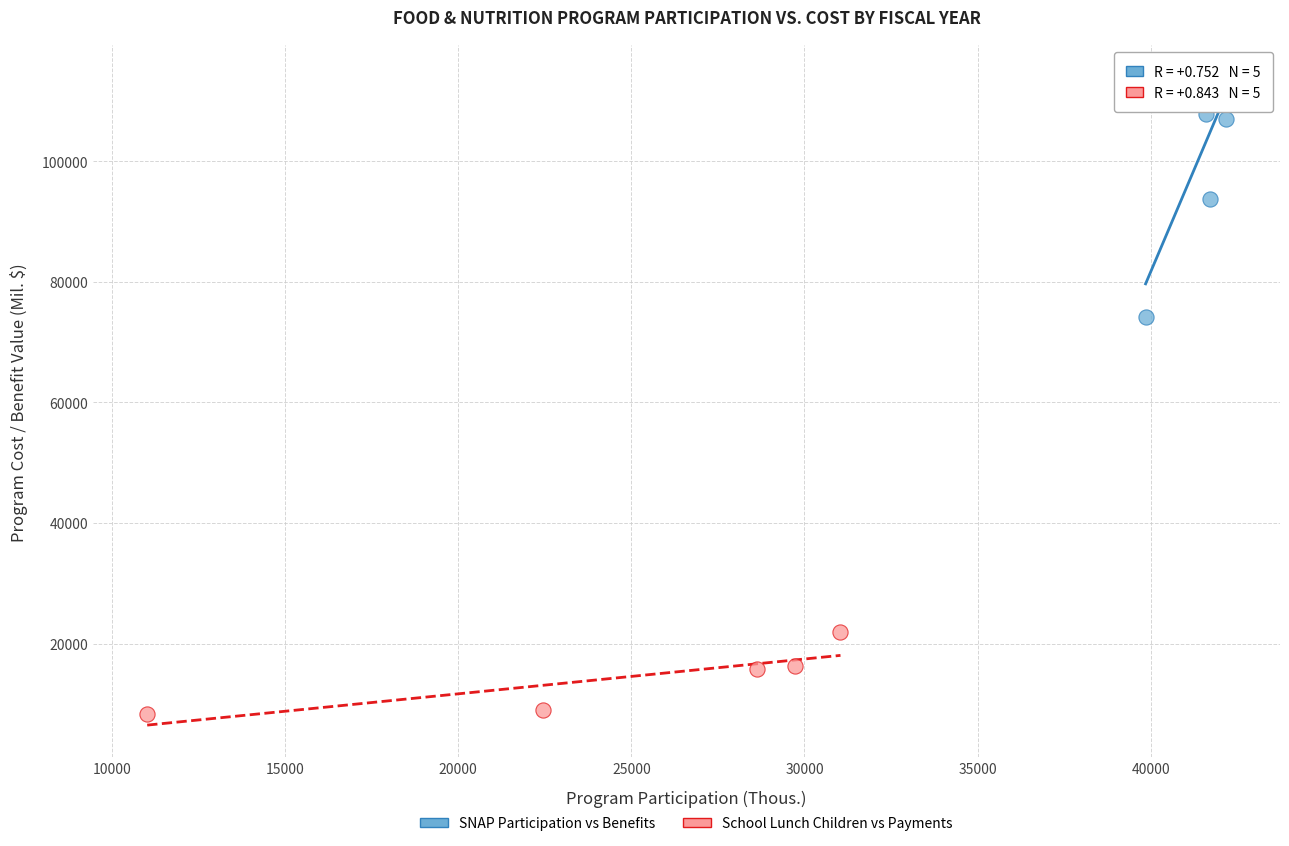

Which series has the widest spread of Y values?

SNAP Participation vs Benefits